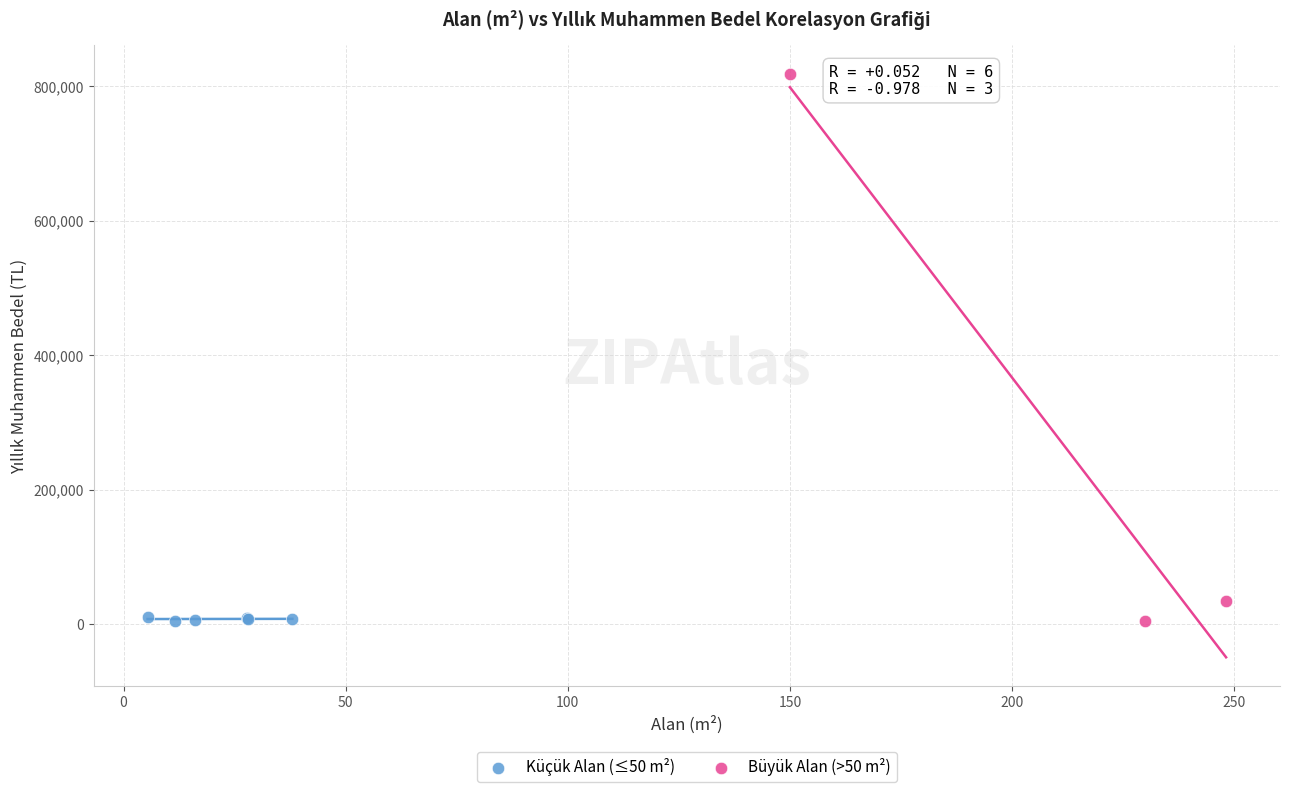

Which series has the largest Y range (max minus min)?

Büyük Alan (>50 m²)